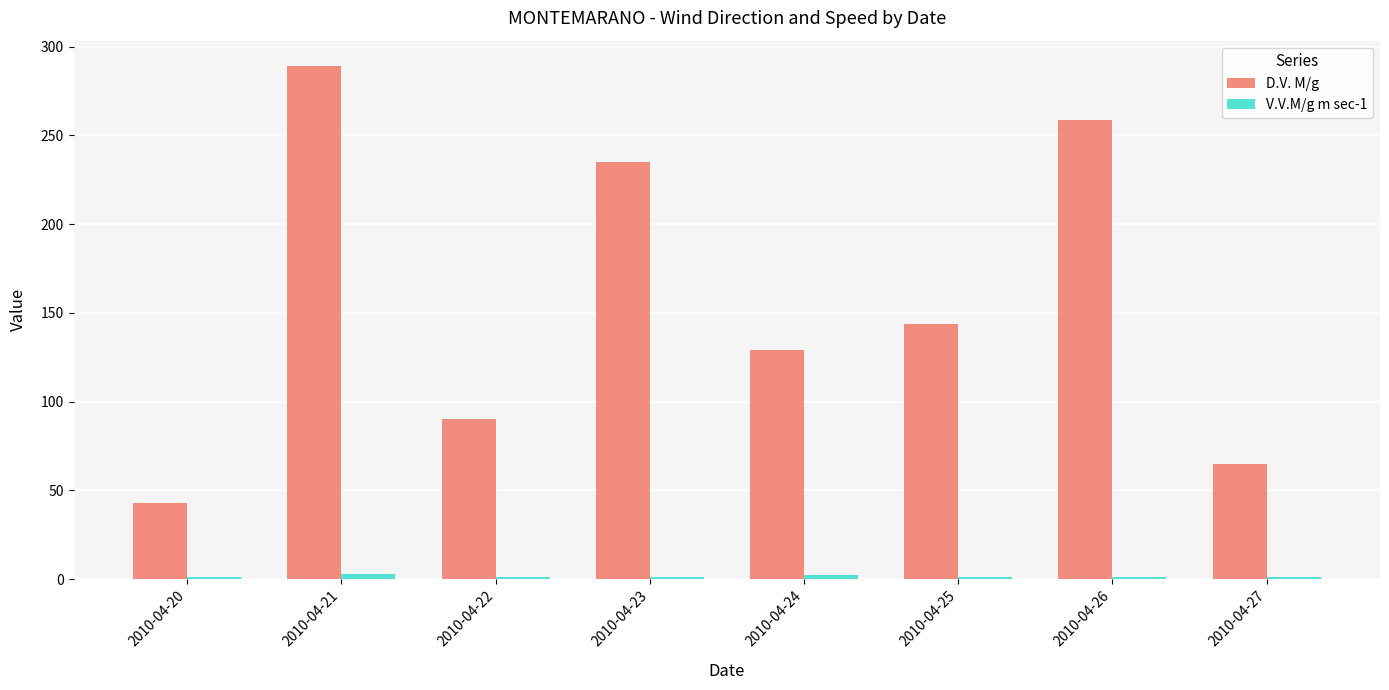

Between 2010-04-21 and 2010-04-26, which series saw the biggest shift?

D.V. M/g